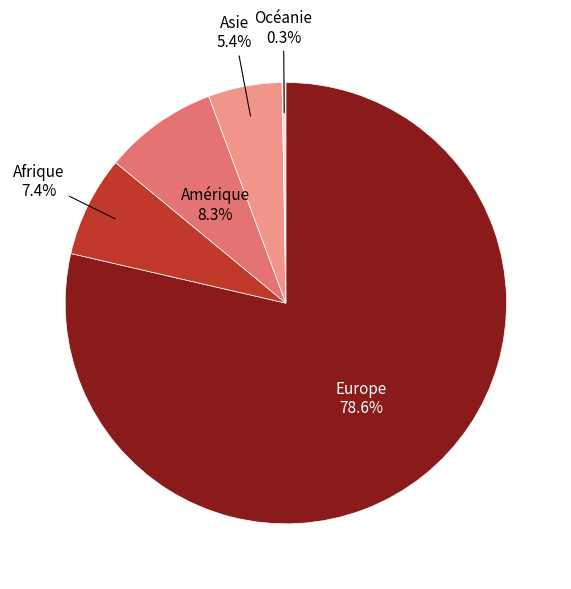

To the nearest percent, what is the difference between the Asie and Amérique slice percentages?

3%